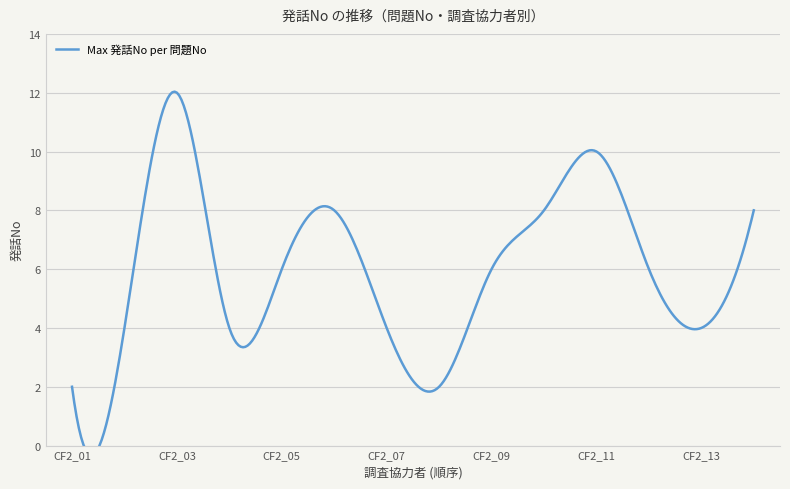

True or false: the data shows 8 at 56-CF2_01.

False